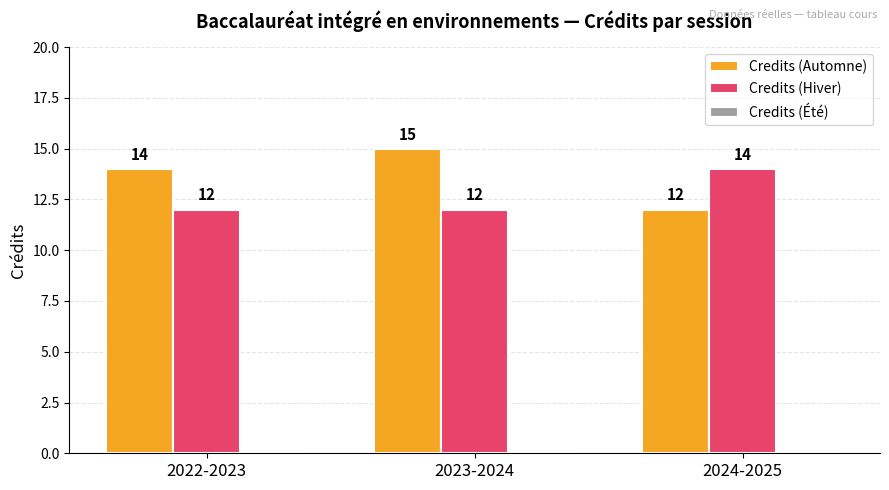

What is the total value across all series at 2024-2025?

26